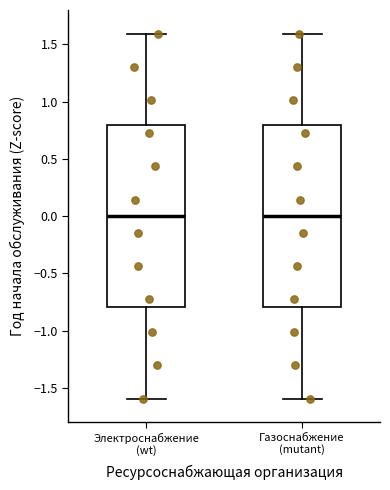

Where is the upper edge of the box for Электроснабжение (wt) on the y-axis? The values are not printed on the chart, so give them approximately, as read against the axis.

0.8